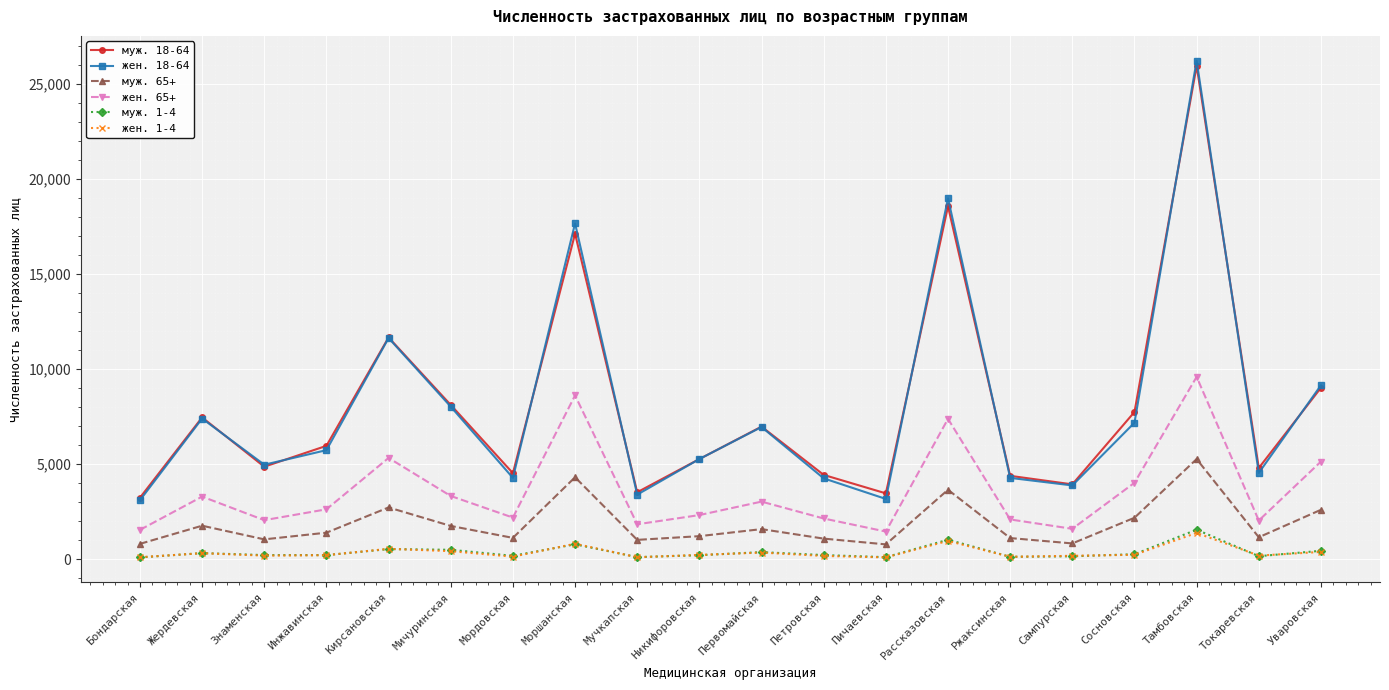

At which category does муж. 18-64 reach its first local valley?

Знаменская